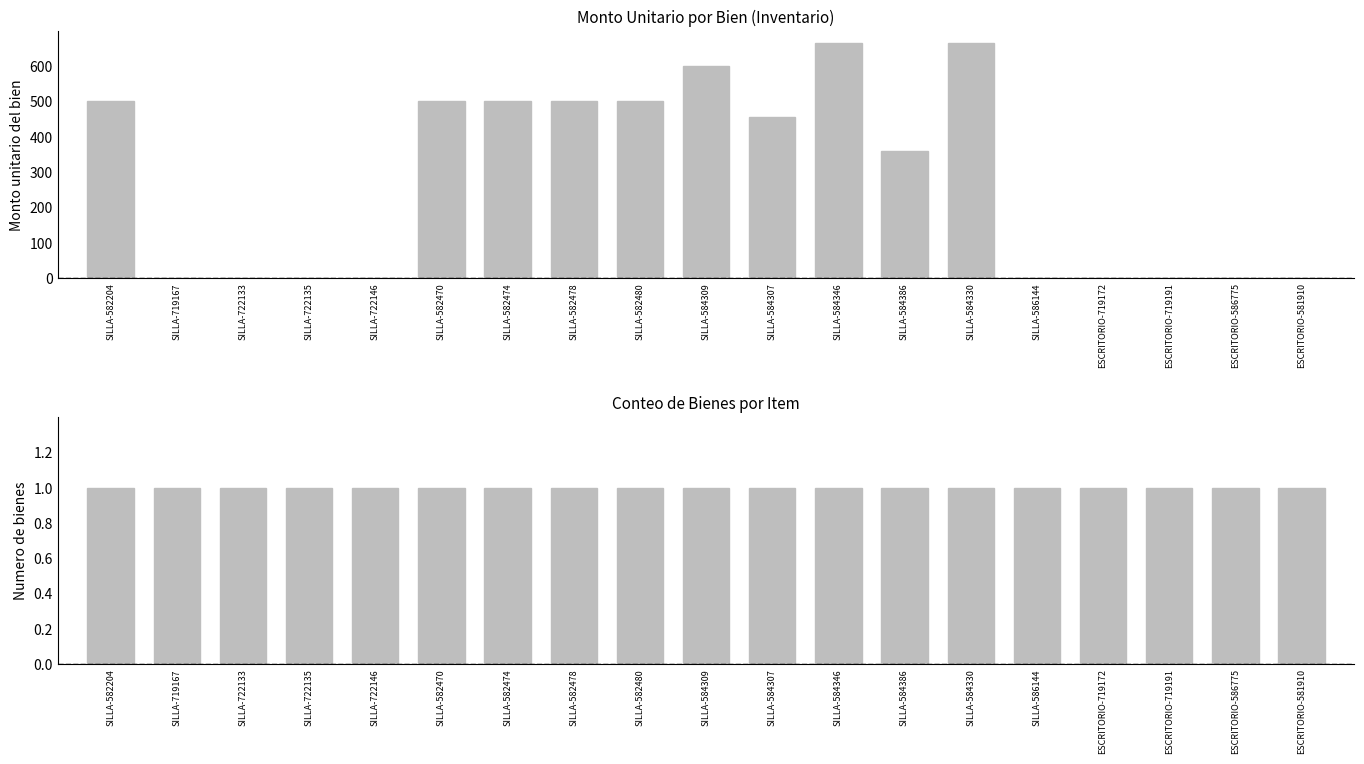

What position from the left is SILLA-722133?

3